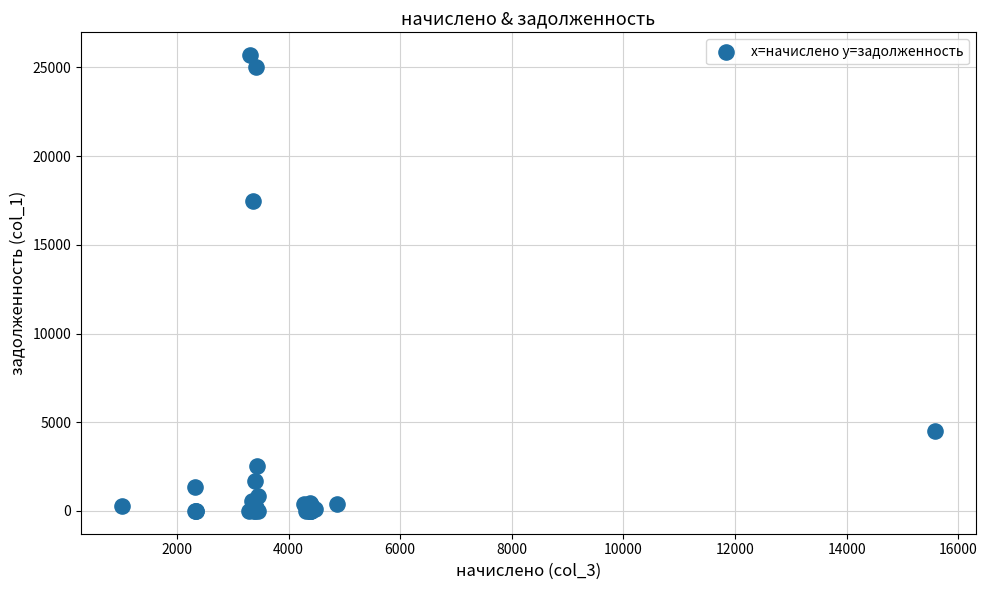

What Y value in the scatter plot is closest to 12847?

17462.0